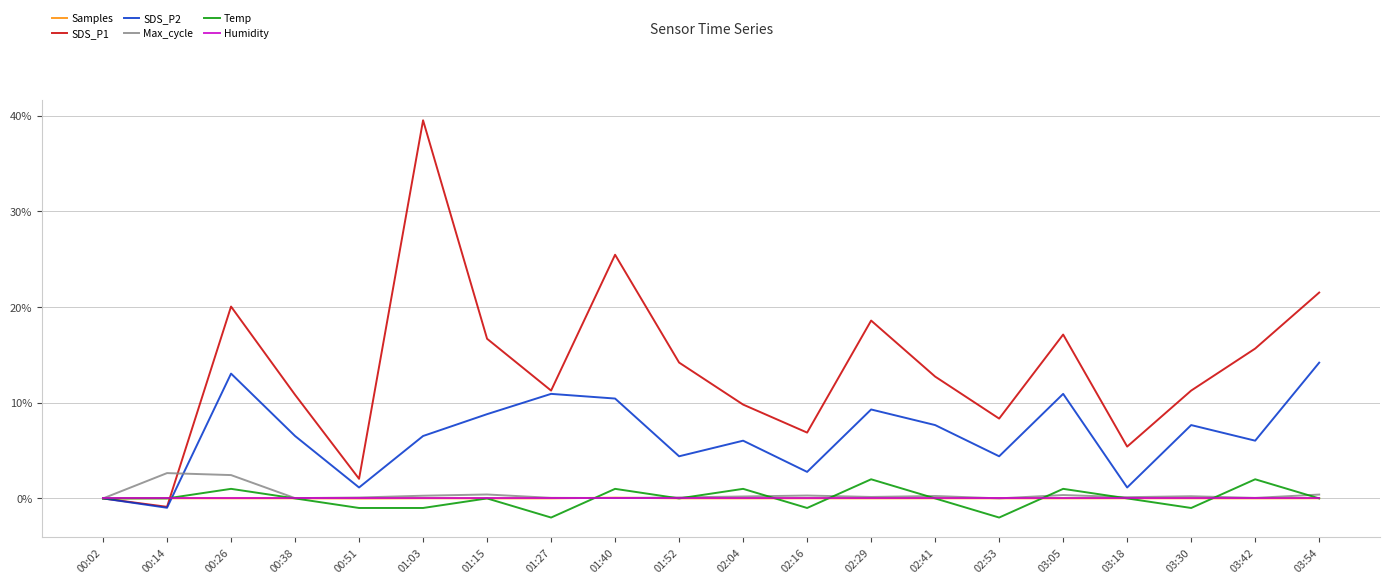

The SDS_P2 series shows 6.0 at 03:42. True or false?

True